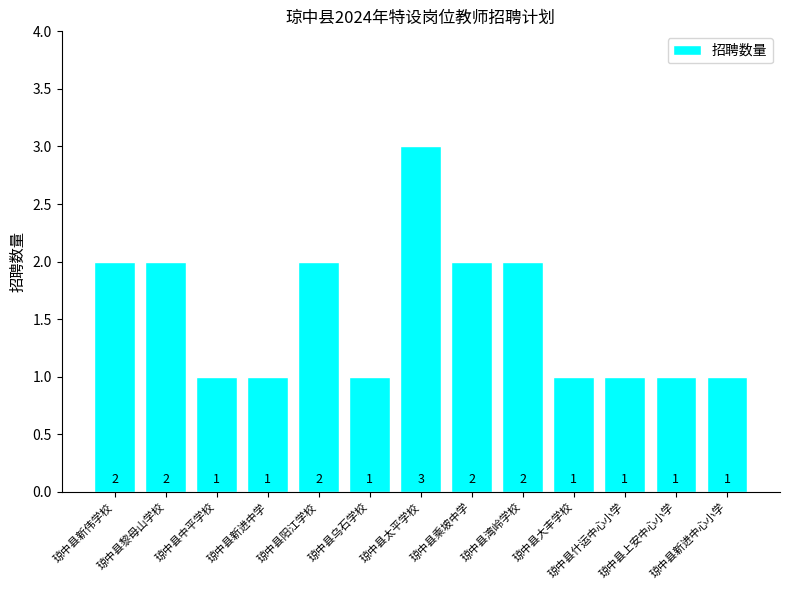

Does the chart contain stacked bars?

No